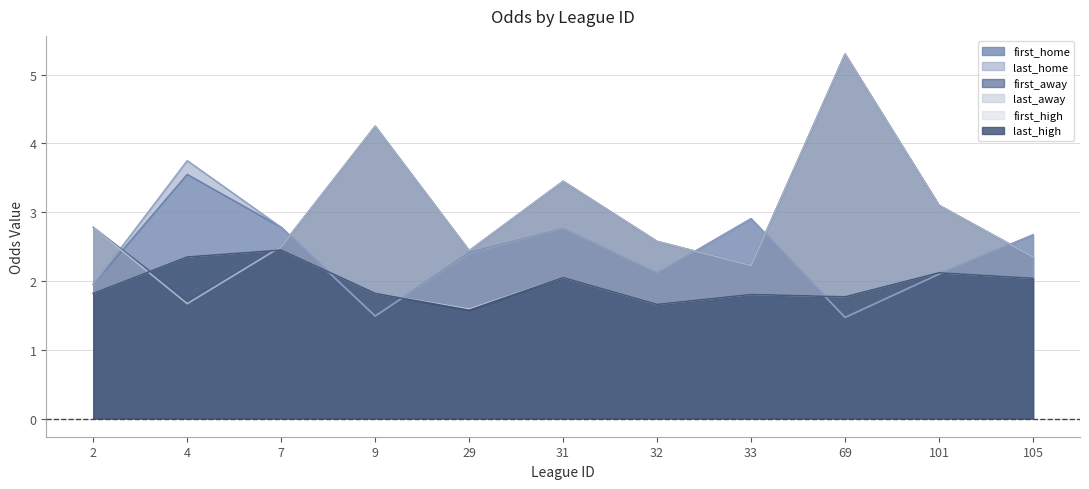

Which series ends up on top after the final intersection of last_high and last_home?

last_home